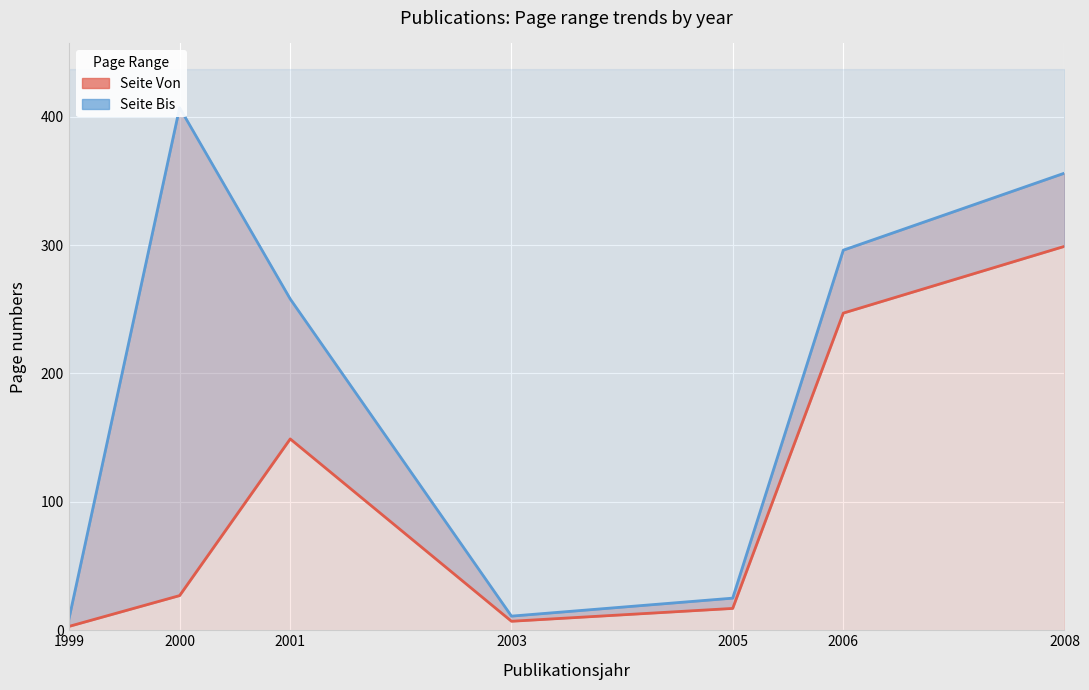

List the labels in order of Seite Von value, largest first.

2008, 2006, 2001, 2000, 2005, 2003, 1999